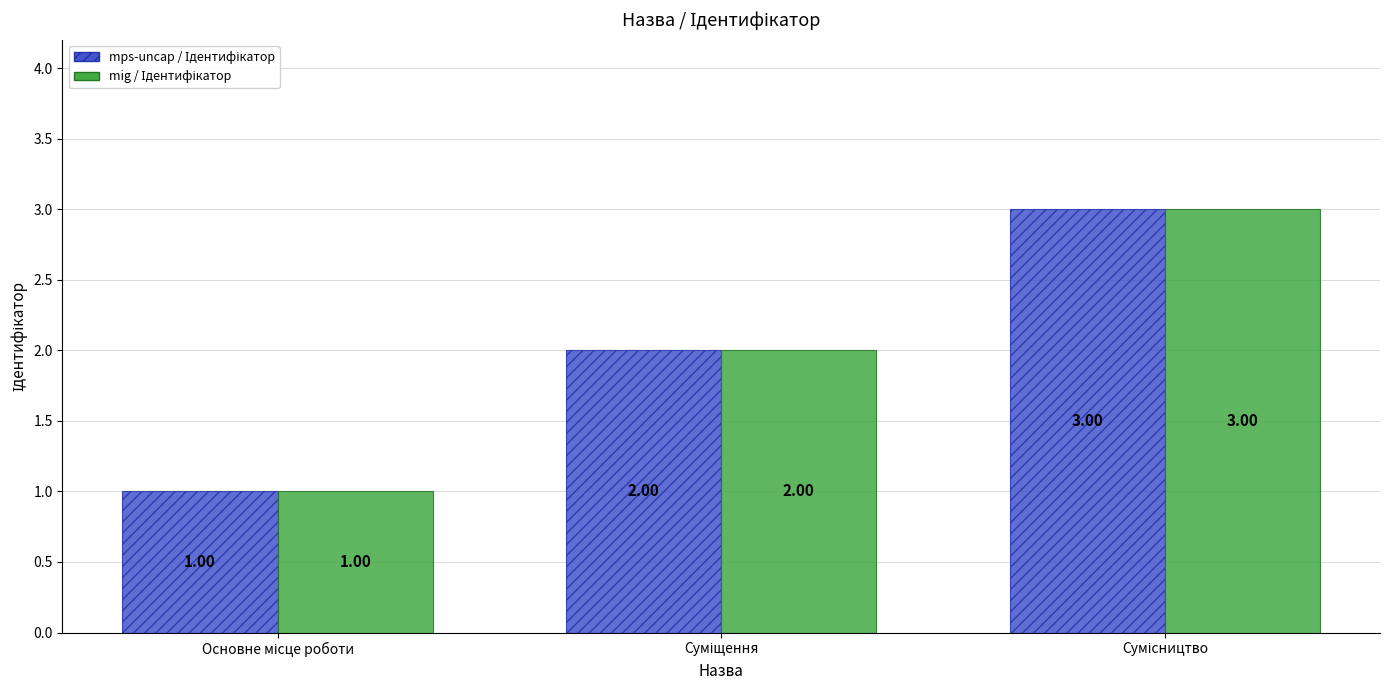

Rank the series at Суміщення from lowest to highest value.

mps-uncap / Ідентифікатор, mig / Ідентифікатор